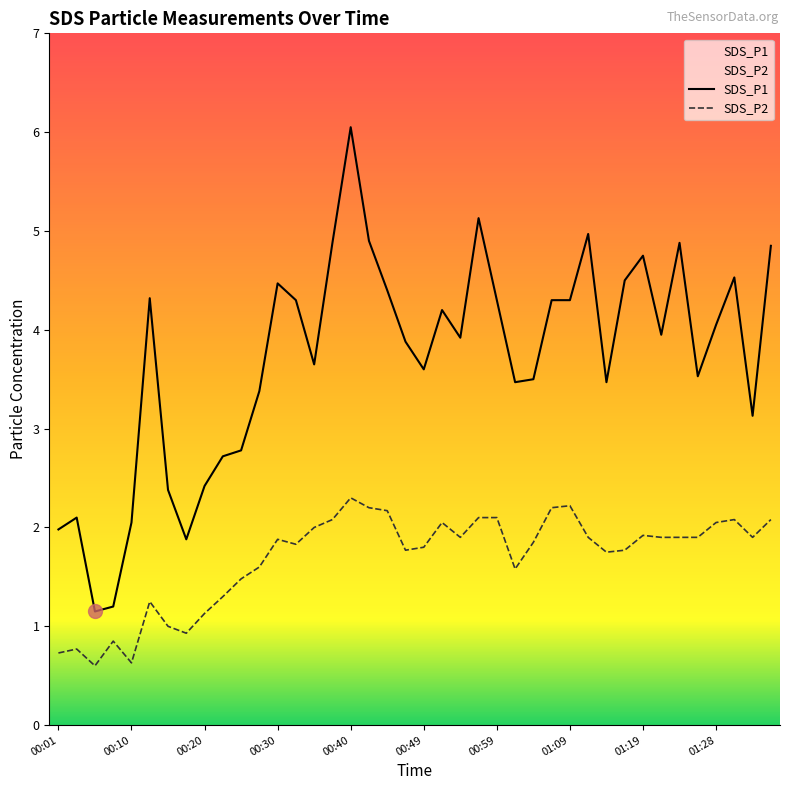

How many data points in SDS_P2 are above 1?

33